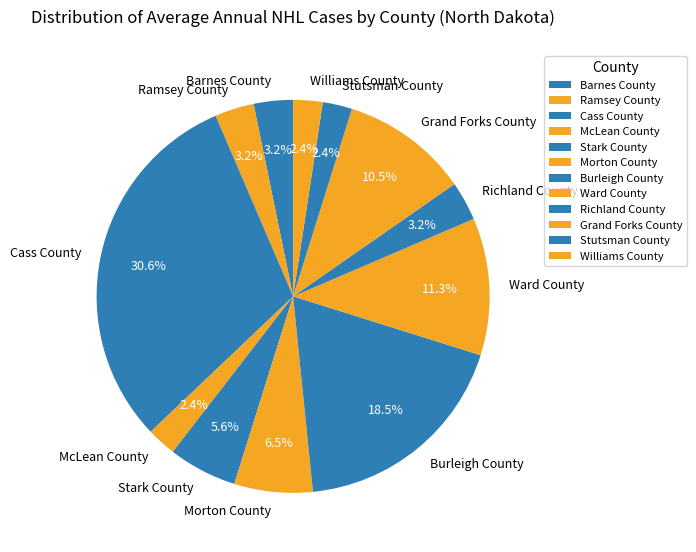

To the nearest percent, what percentage of the pie is McLean County?

2%